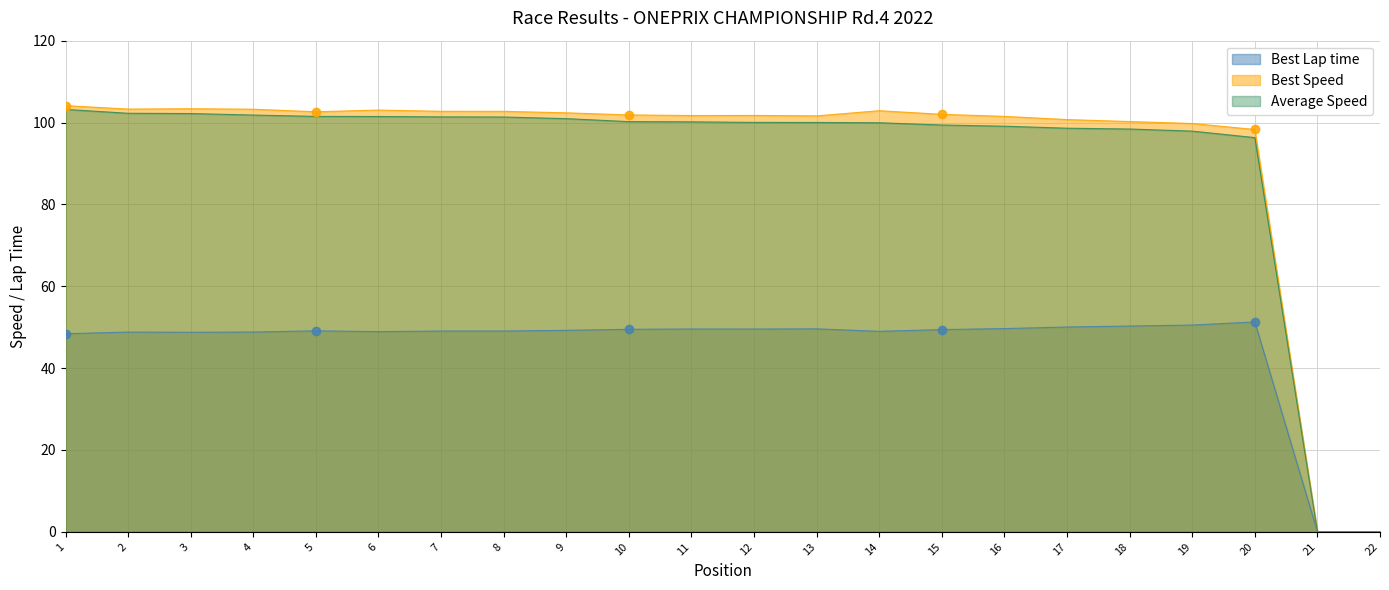

How many interior local peaks does the Best Speed series have?

4